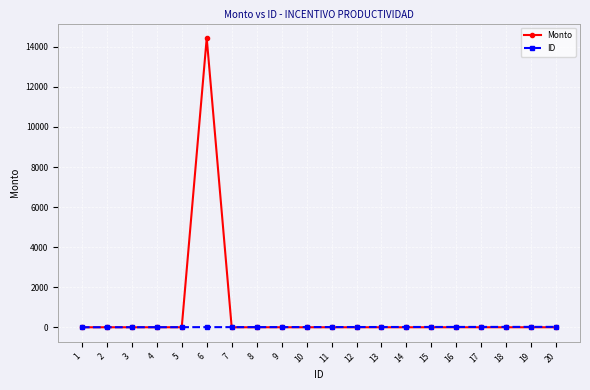

What is the total value across all series at 3?

3.0